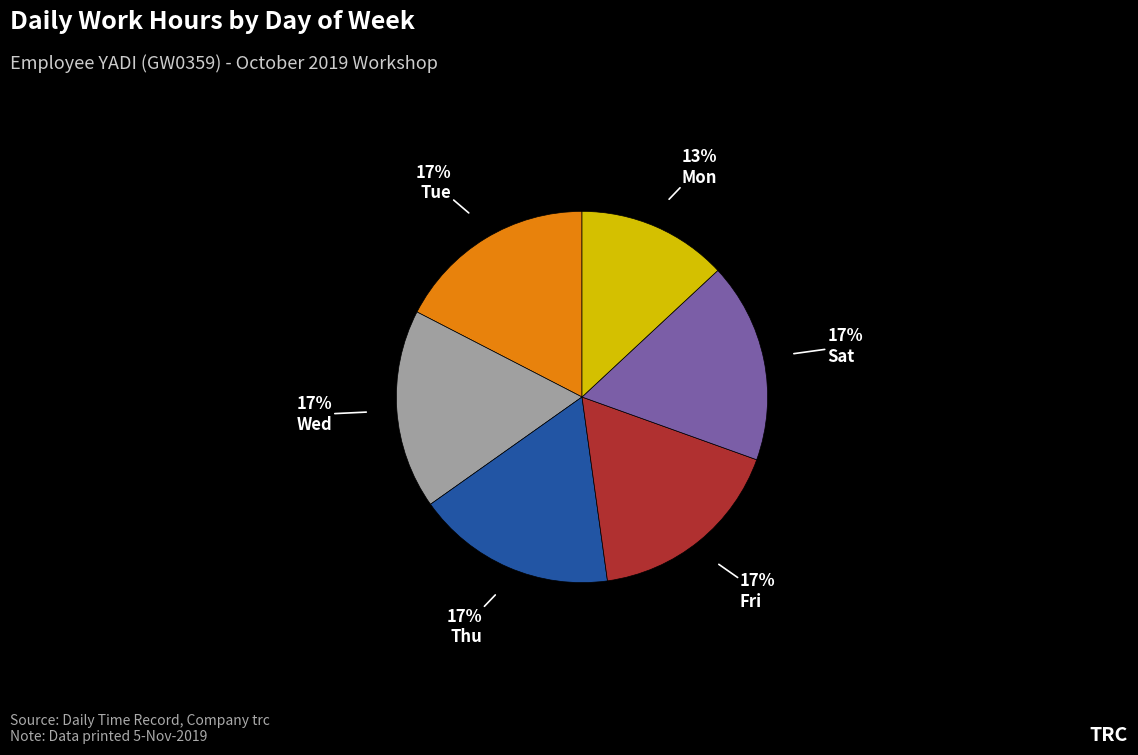

To the nearest percent, what is the difference between the largest and smallest slice percentages?

4%